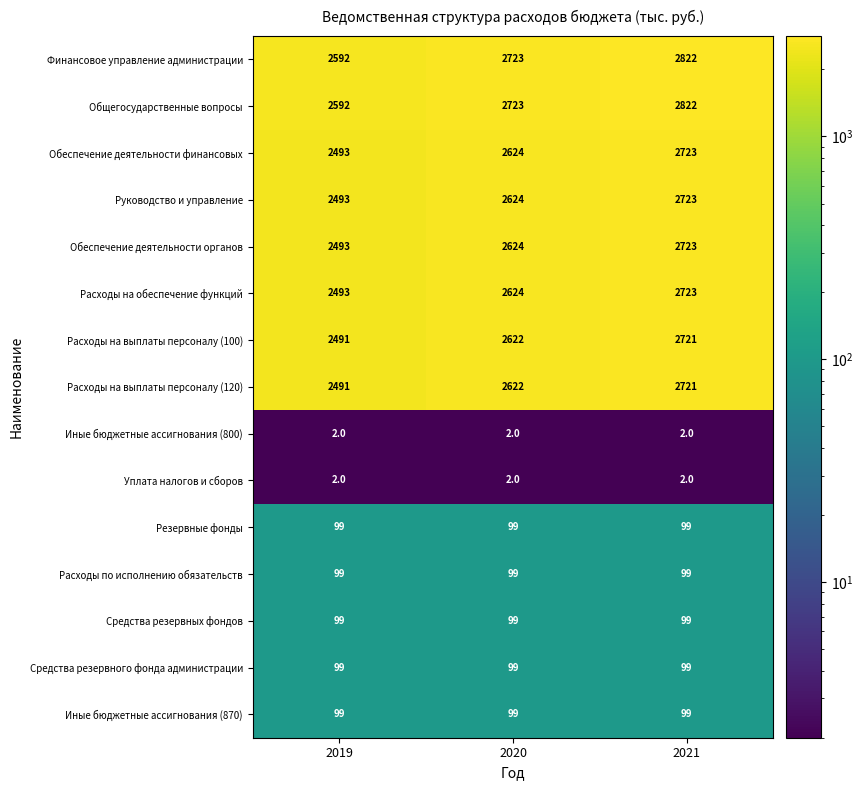

What is the difference between the maximum and second lowest values in the Обеспечение деятельности органов series?

99